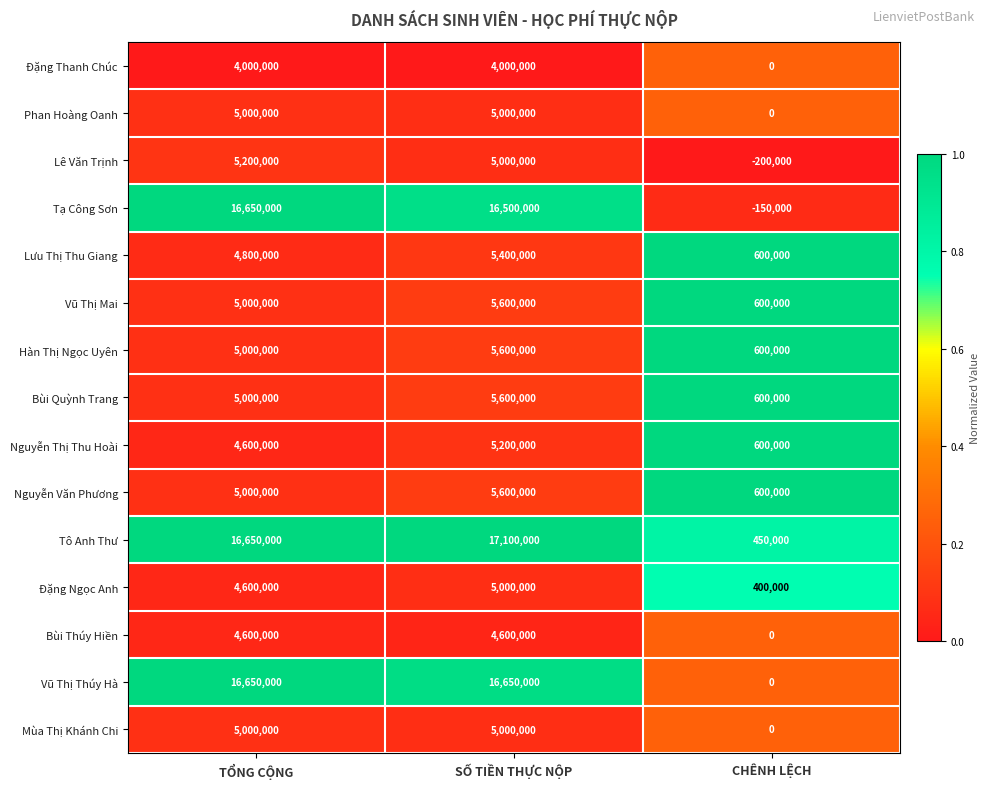

What is the spread (max minus min) of values at TỔNG CỘNG?

12650000